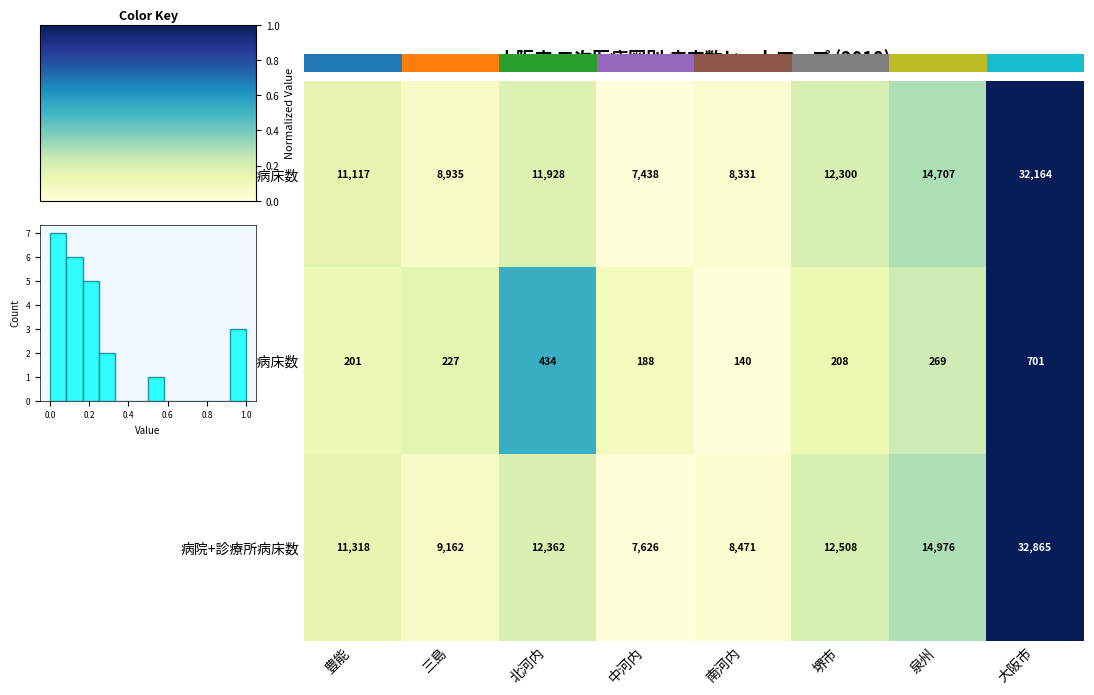

Is the value of 病院+診療所病床数 at 三島 greater than the value of 診療所病床数 at 三島?

Yes